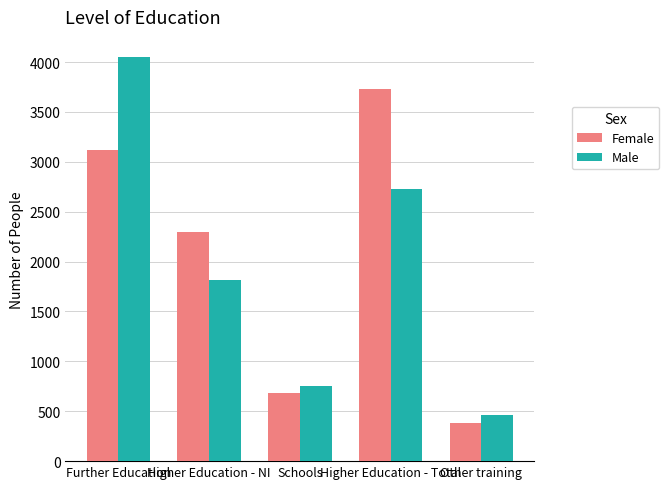

How many groups of bars are there?

5